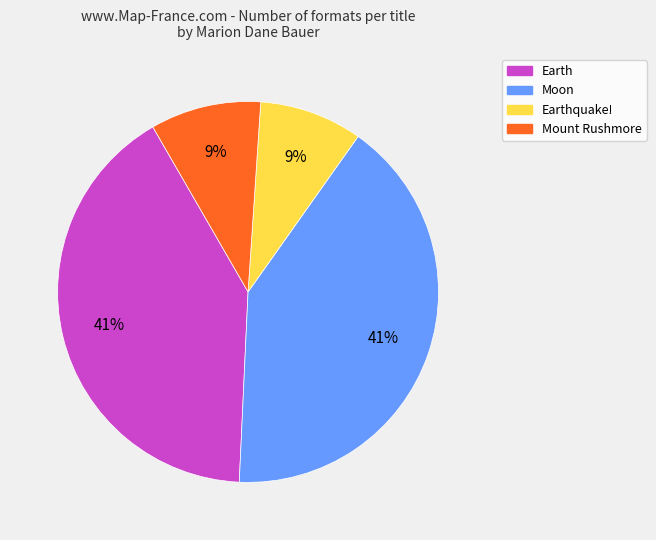

Approximately how many times larger is the value at Earth compared to Moon?

1.0